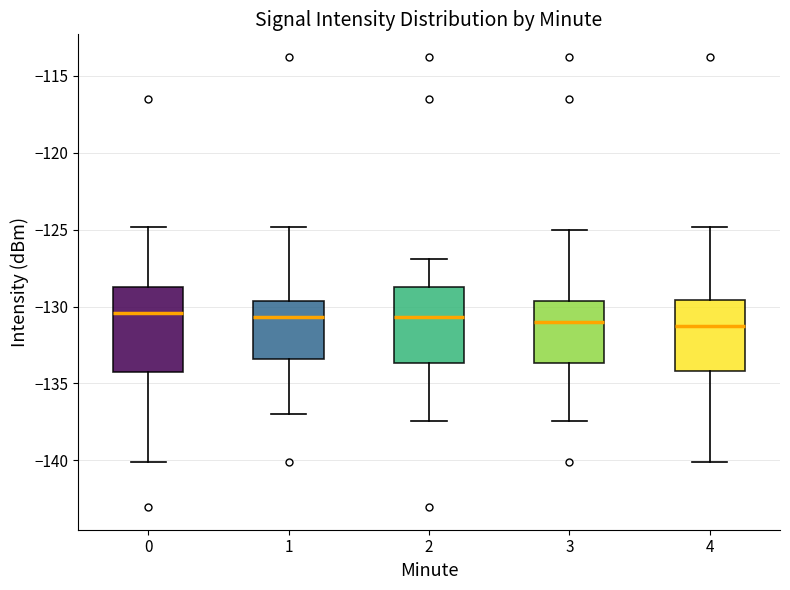

Reading left to right, transcribe this box plot: for each box, give where its median line is, the range the box spans, and where its two whiskers end, as read against the y-axis. The values are not printed on the chart, so give them approximately, as read against the axis.

0: median -130.5, box -134.5 to -129.0, whiskers -140.0 to -125.0
1: median -130.5, box -133.5 to -129.5, whiskers -137.0 to -125.0
2: median -130.5, box -133.5 to -129.0, whiskers -137.5 to -127.0
3: median -131.0, box -133.5 to -129.5, whiskers -137.5 to -125.0
4: median -131.0, box -134.0 to -129.5, whiskers -140.0 to -125.0